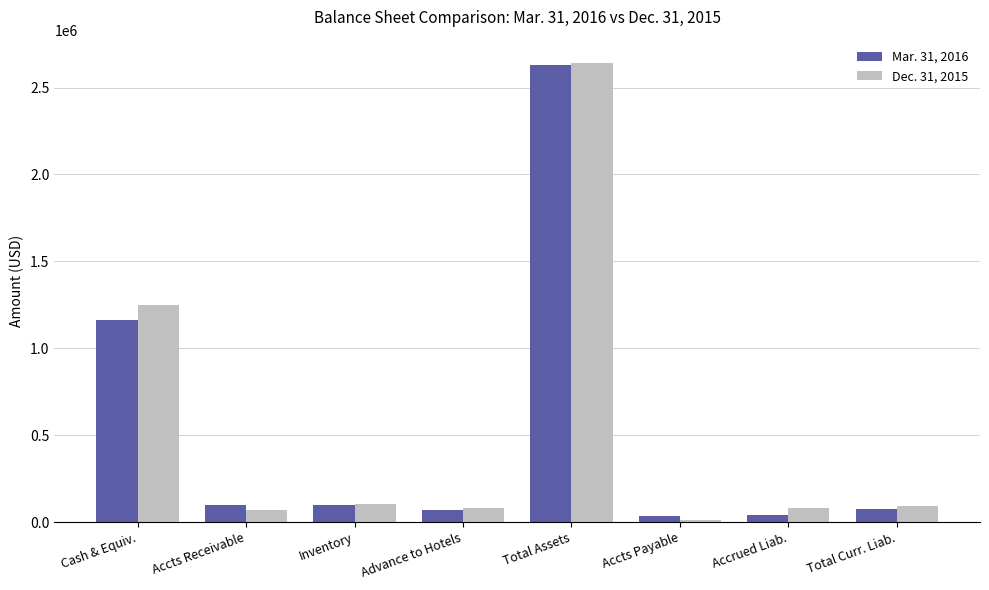

What is the maximum value for Dec. 31, 2015?

2643063